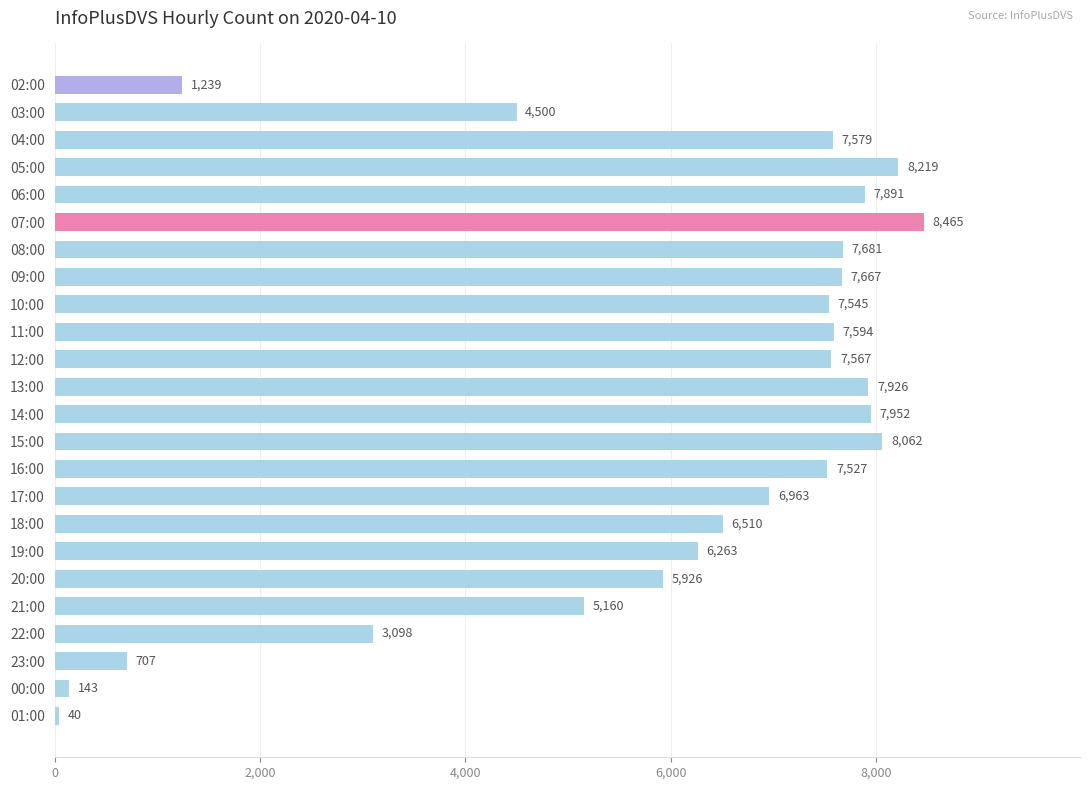

What is the value of the 8th bar from the top?

7667